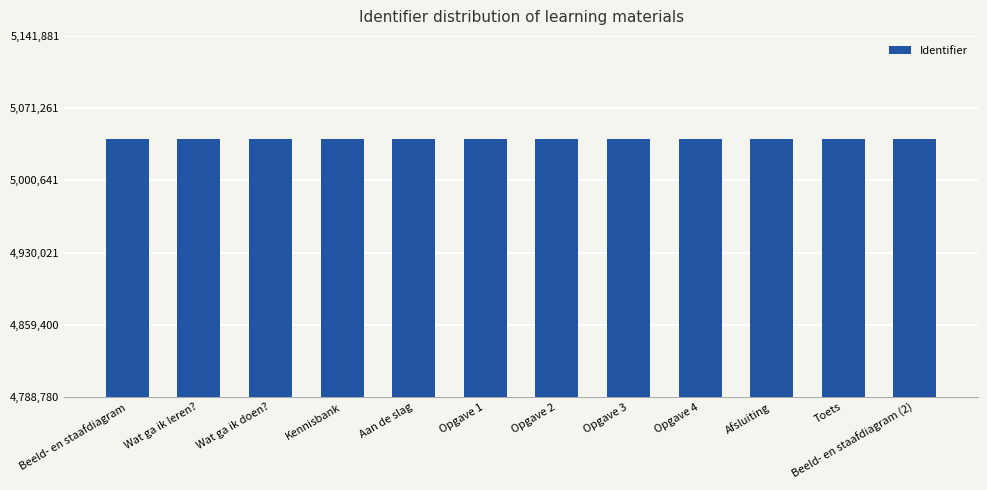

What is the maximum value shown in the chart?

5041060